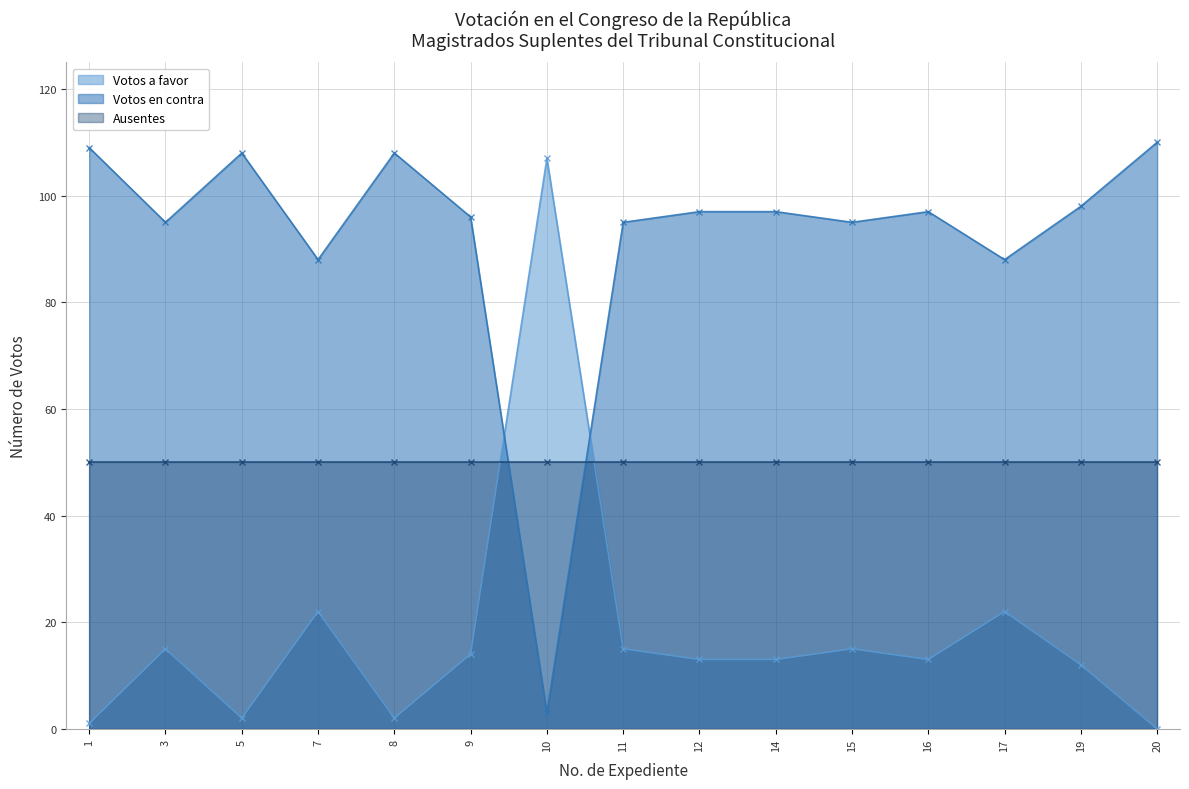

How many values in the Votos en contra series are below 97?

7